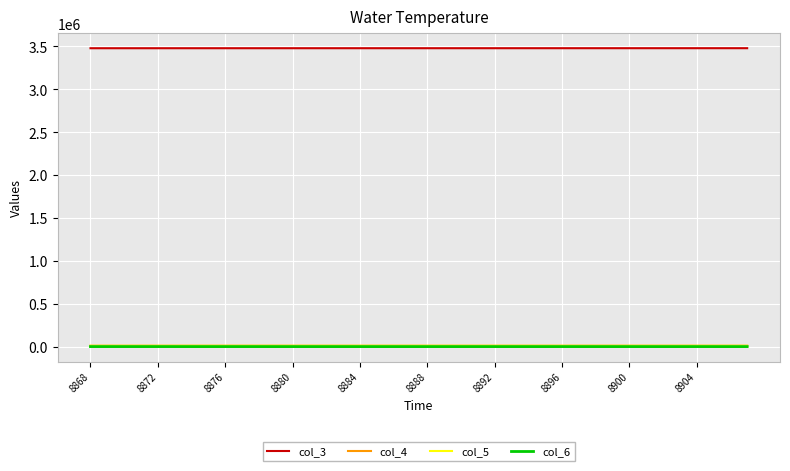

Which series has the largest total across all categories?

col_3